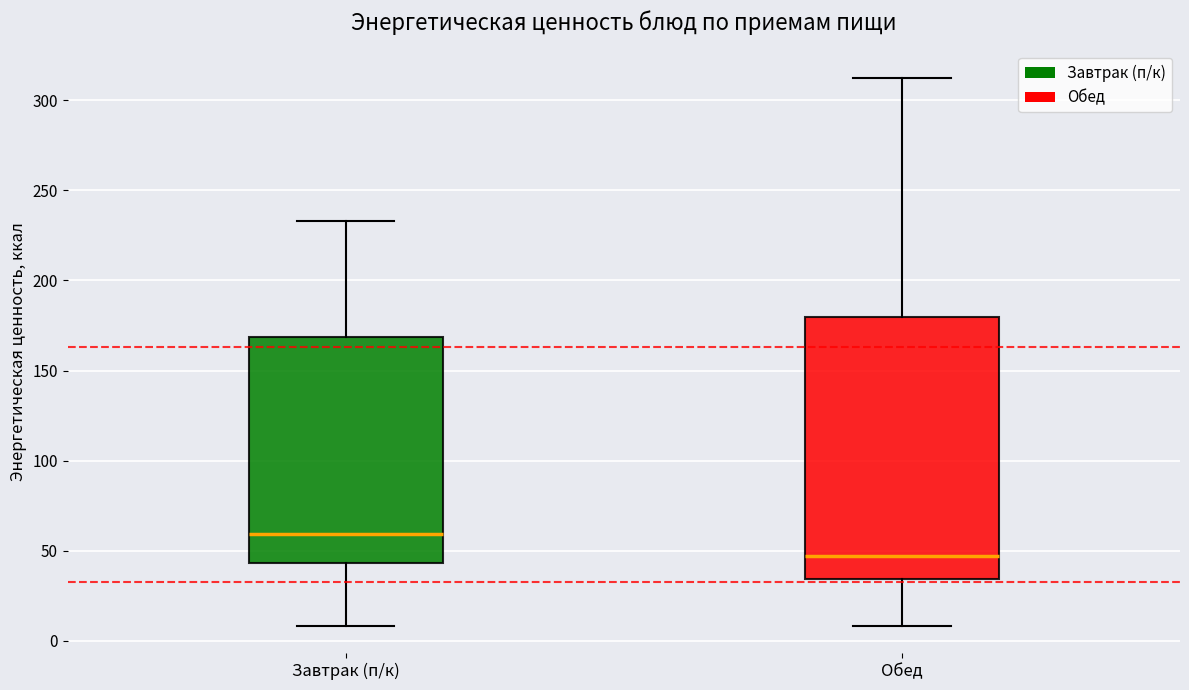

Reading left to right, transcribe this box plot: for each box, give where its median line is, the range the box spans, and where its two whiskers end, as read against the y-axis. The values are not printed on the chart, so give them approximately, as read against the axis.

Завтрак (п/к): median 60, box 45 to 170, whiskers 10 to 235
Обед: median 45, box 35 to 180, whiskers 10 to 310